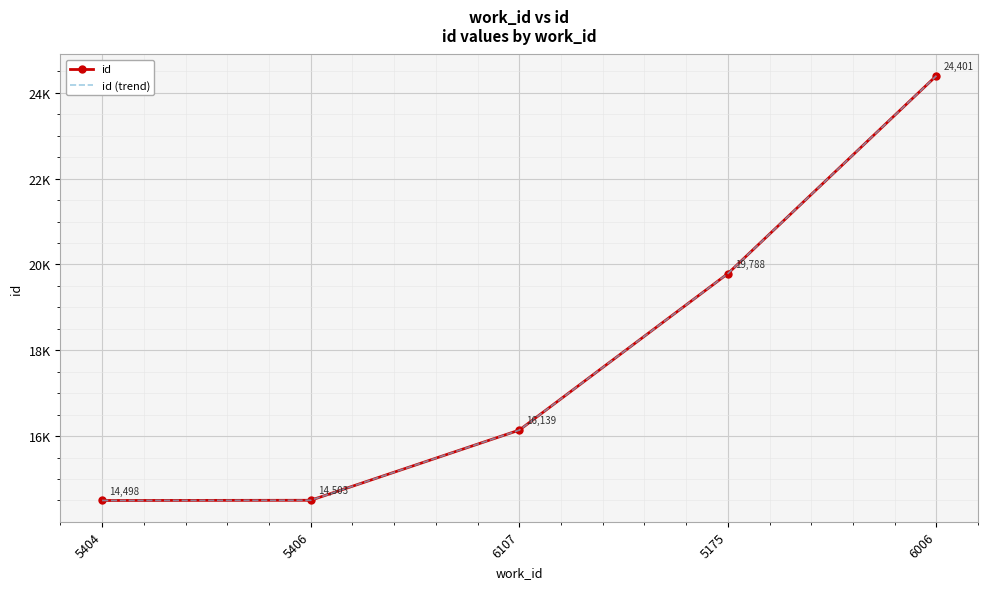

Rank the series at 5404 from lowest to highest value.

id, id (trend)